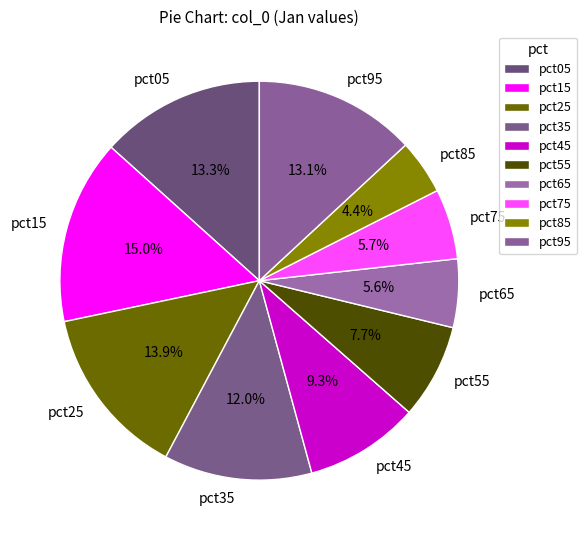

To the nearest percent, what is the average slice percentage?

10%